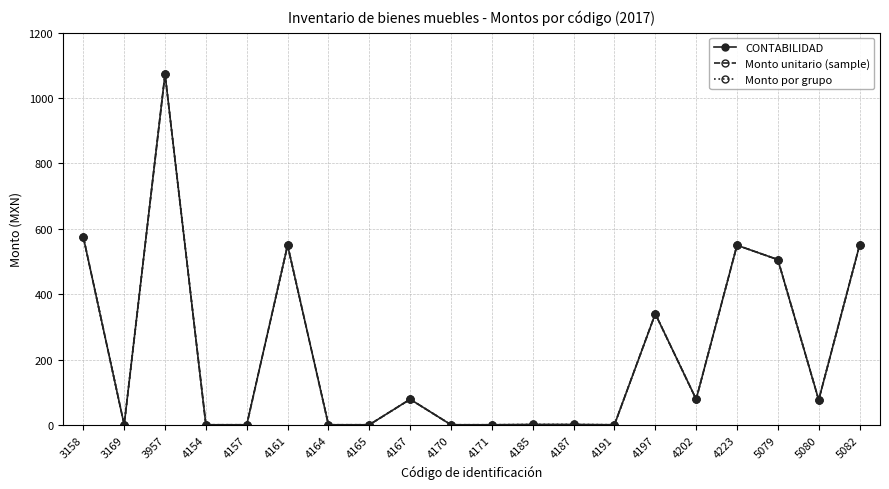

Where is the first local minimum for CONTABILIDAD?

3169